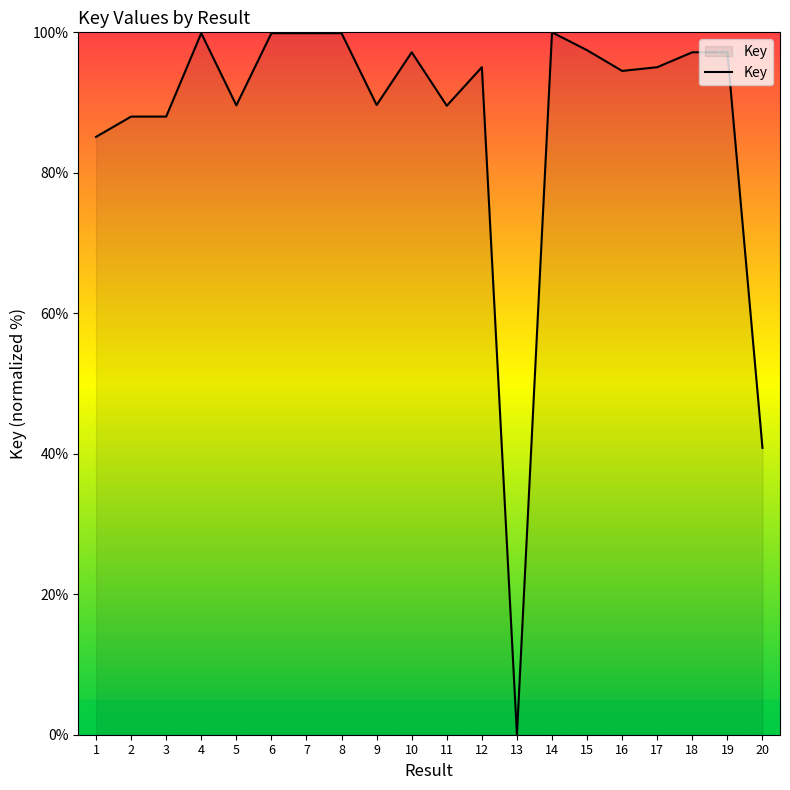

At which label is the value closest to 50?

20